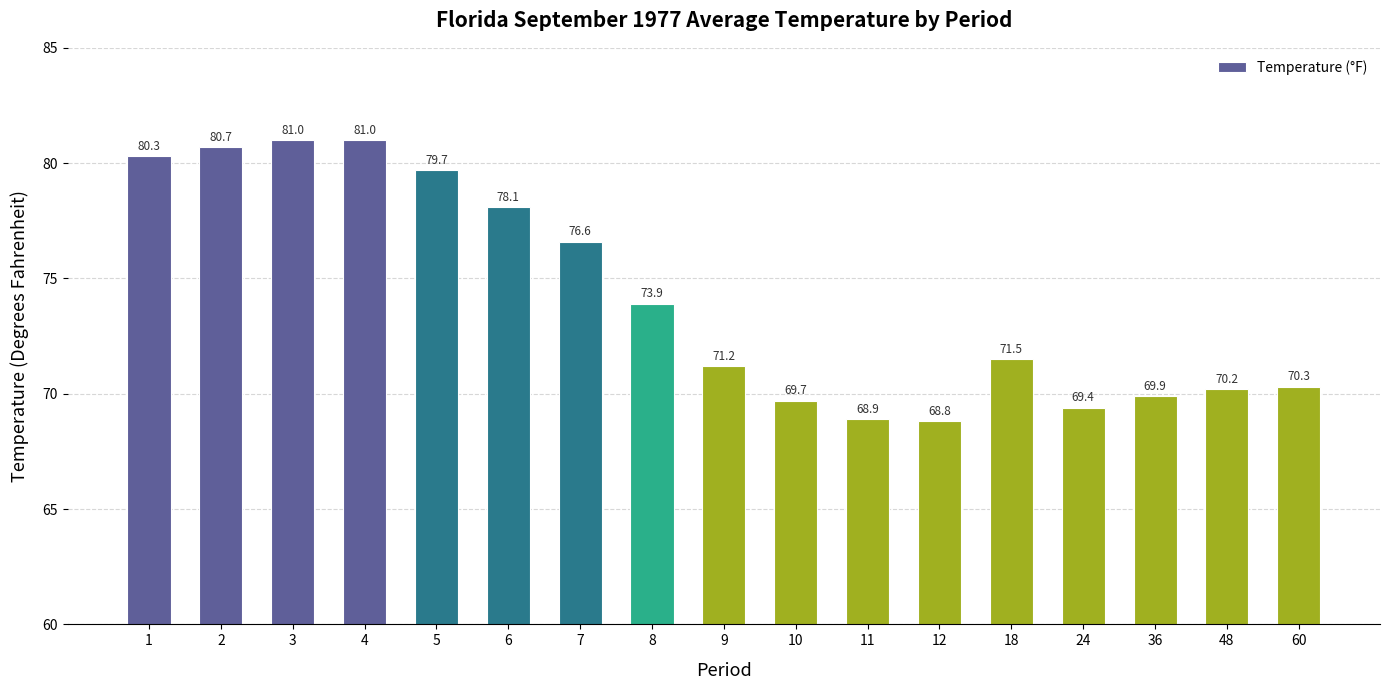

Approximately how many times larger is the value at 10 compared to 5?

0.9